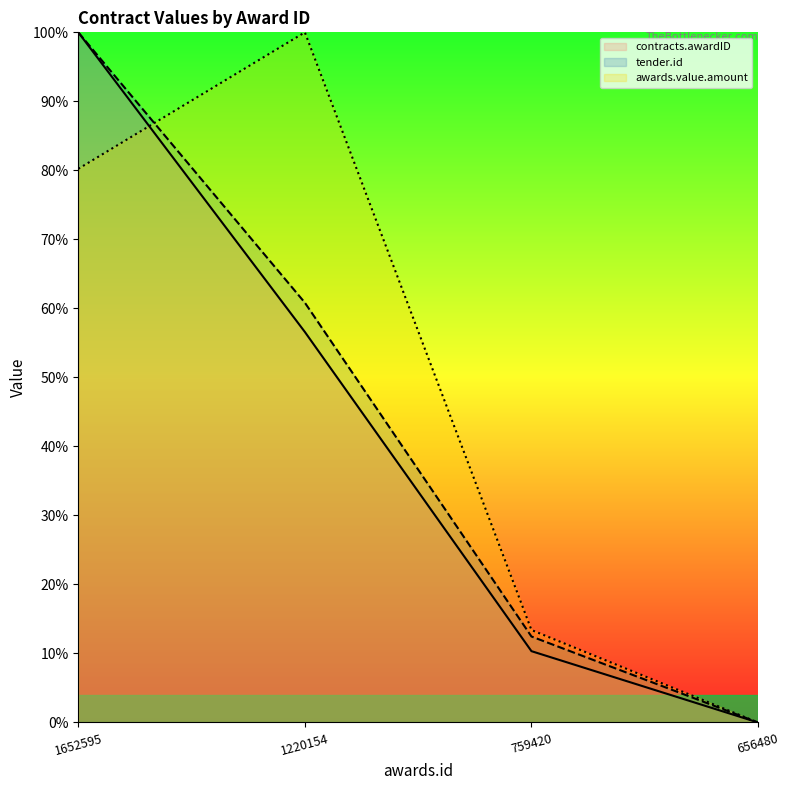

How many intersections are there between tender.id and awards.value.amount?

1